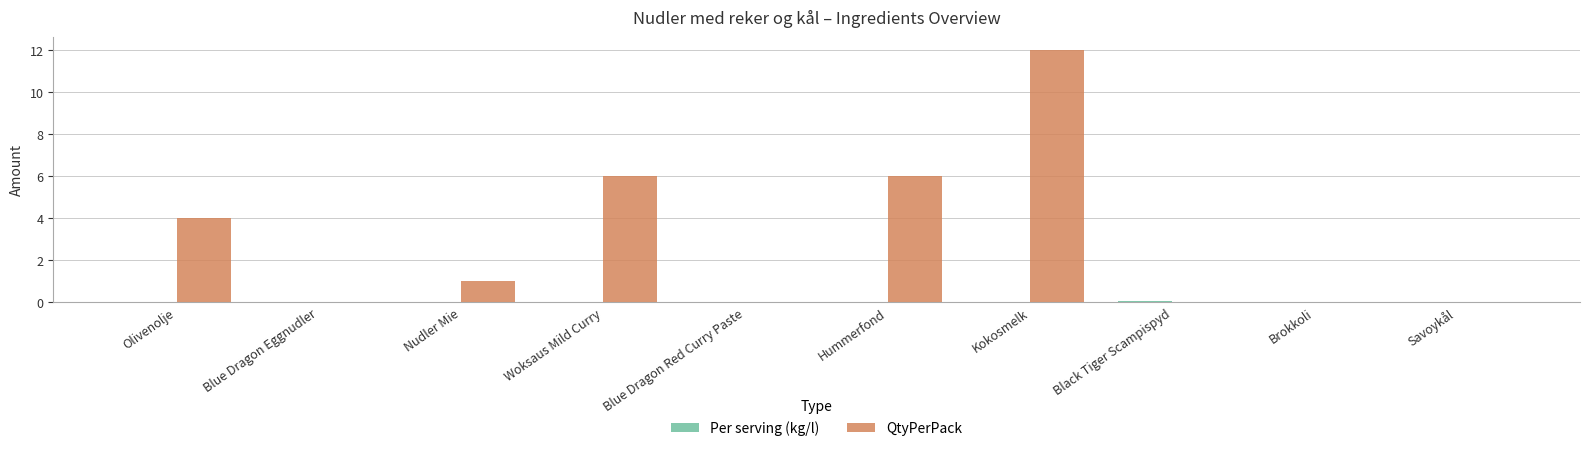

Which series has the largest total across all categories?

QtyPerPack